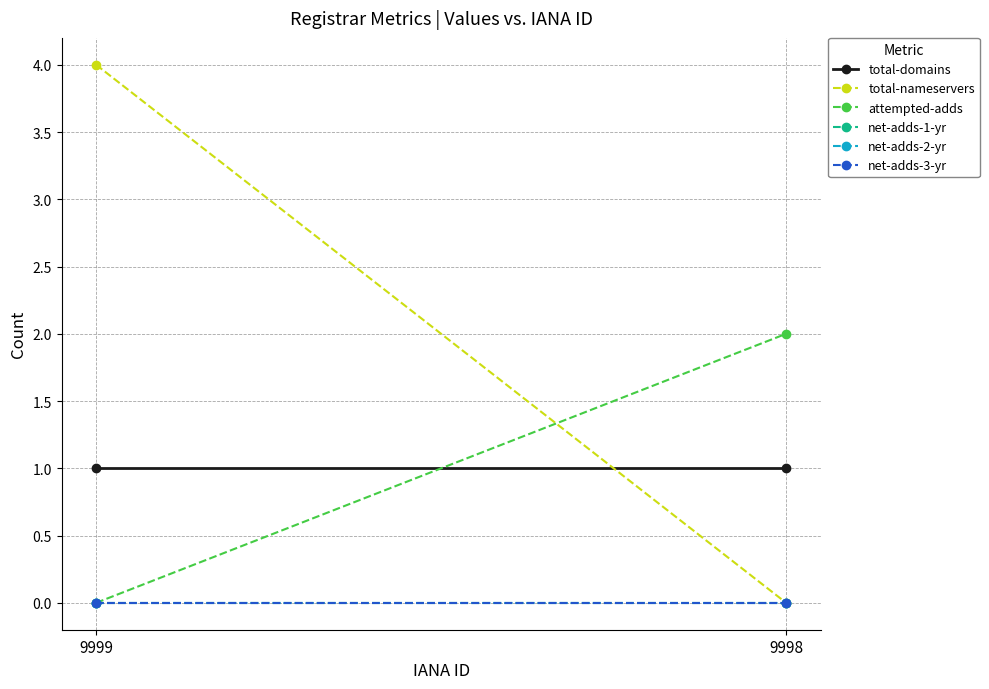

What value does the attempted-adds series have at 9998?

2